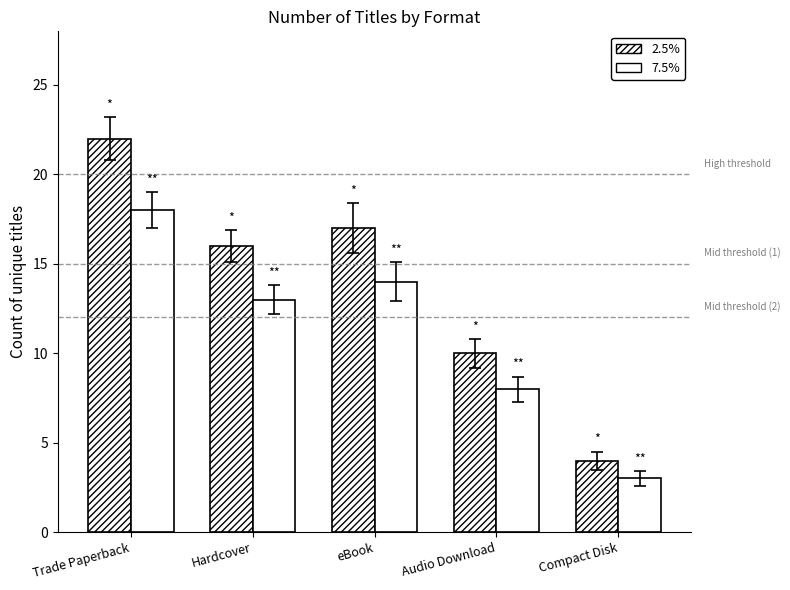

How many data points in 7.5% are less than 13?

2